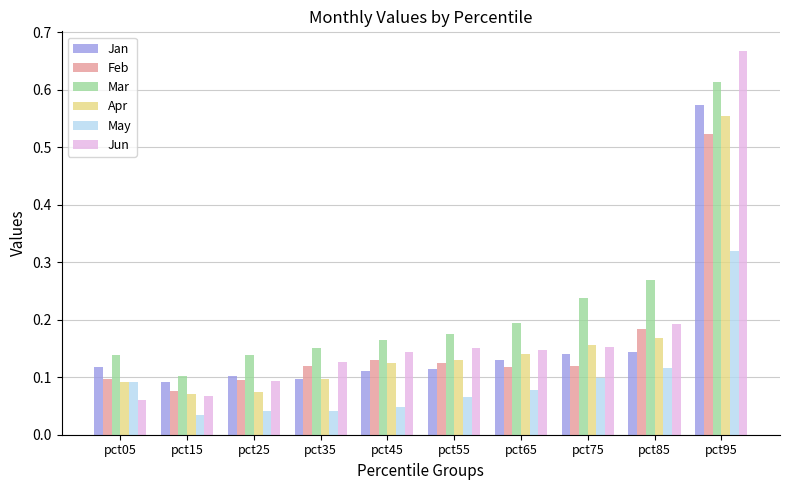

How many Jun values are between 0 and 1?

10